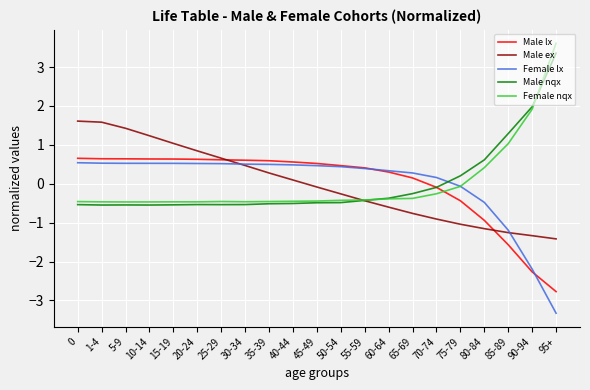

The value of Female lx at 80-84 is -0.5. True or false?

True